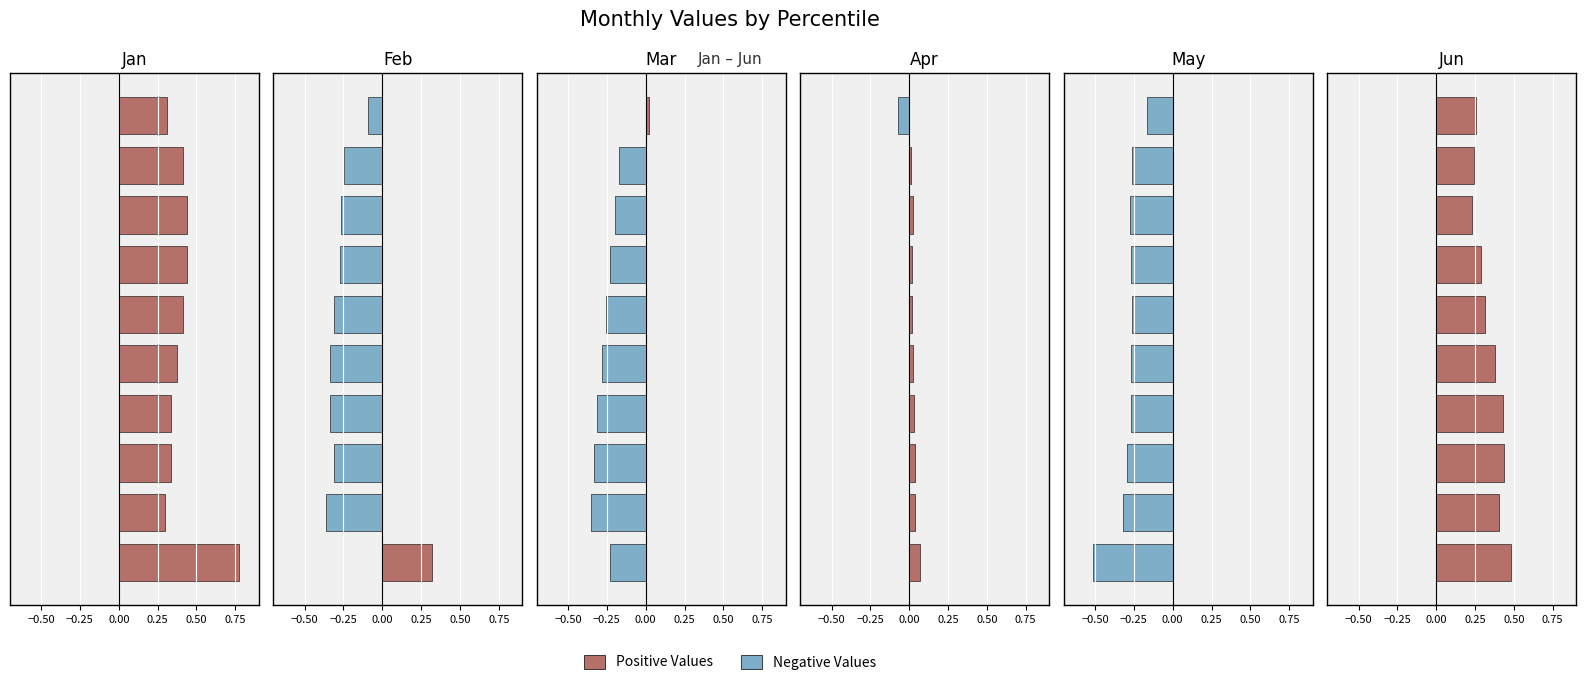

What is the maximum value for Apr?

0.1